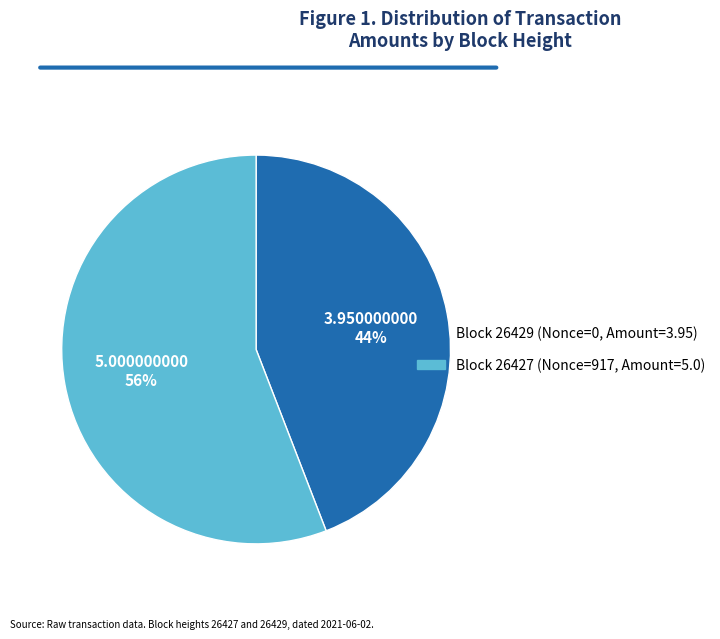

How many segments does this pie chart have?

2